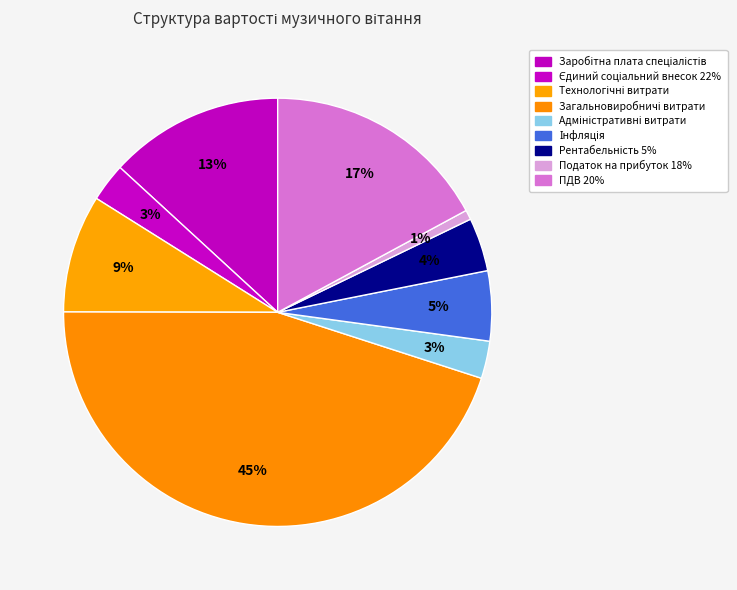

Is there a majority slice in this chart?

No